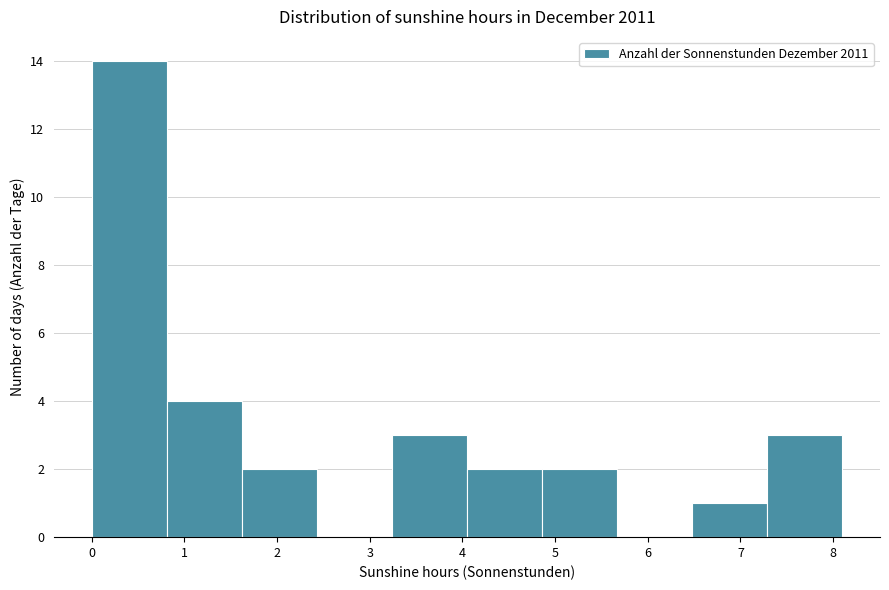

Reading left to right, transcribe this chart: for each bar, give the range it covers on the x-axis and its height. Neither the bar edges nor the heights are printed on the chart, so give them approximately, as read against the axes.

0.00 to 0.81: 14
0.81 to 1.62: 4
1.62 to 2.43: 2
2.43 to 3.24: 0
3.24 to 4.05: 3
4.05 to 4.86: 2
4.86 to 5.67: 2
5.67 to 6.48: 0
6.48 to 7.29: 1
7.29 to 8.10: 3